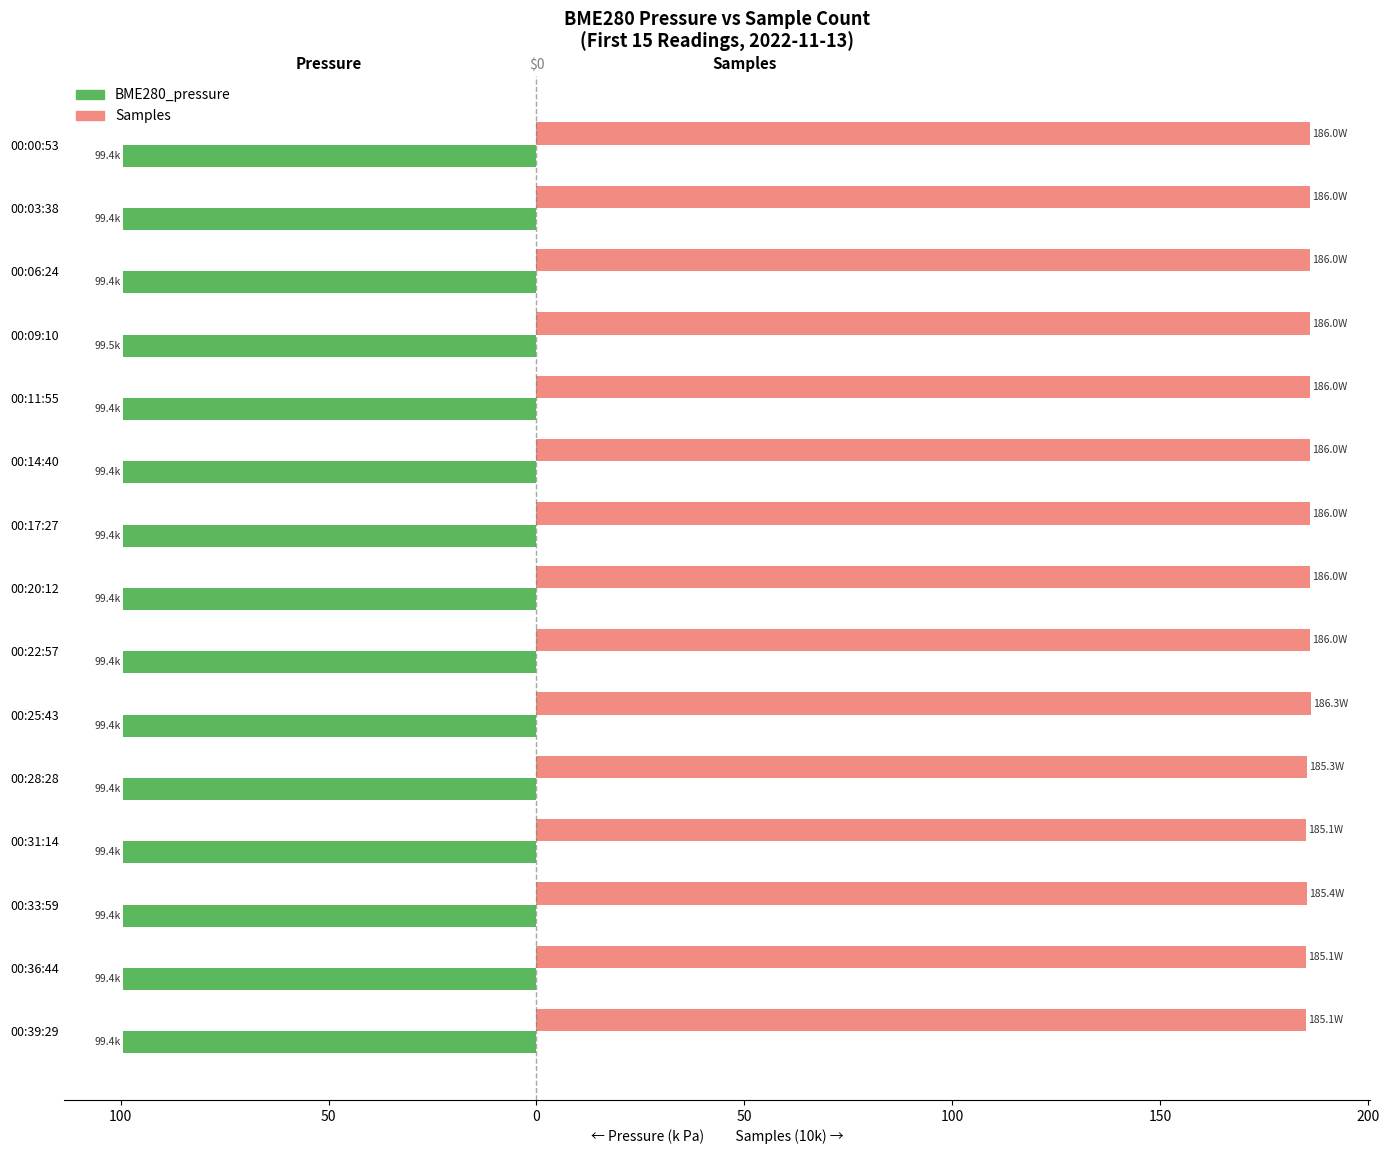

What are all the series names shown in the legend?

BME280_pressure, Samples